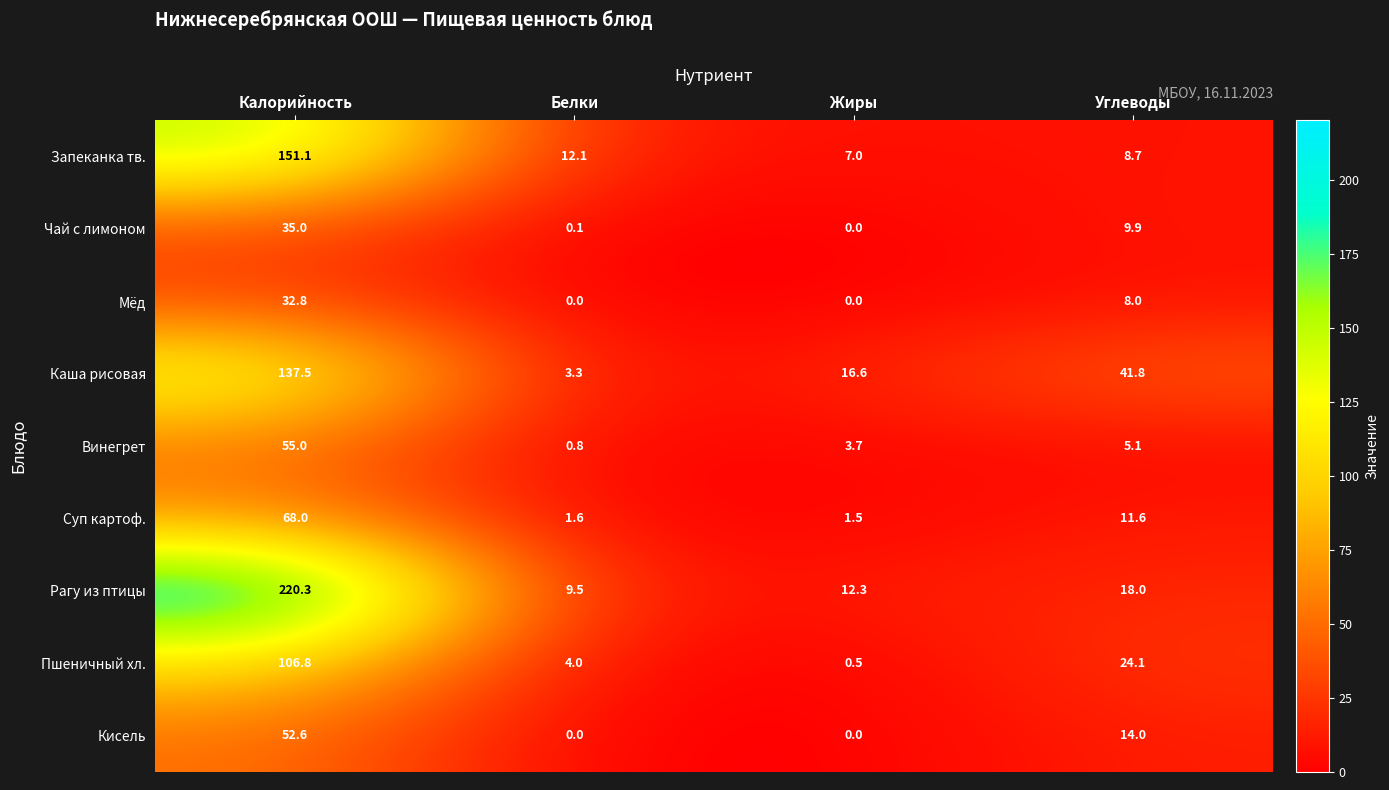

What is the difference between the second highest and minimum values in the Кисель series?

14.0